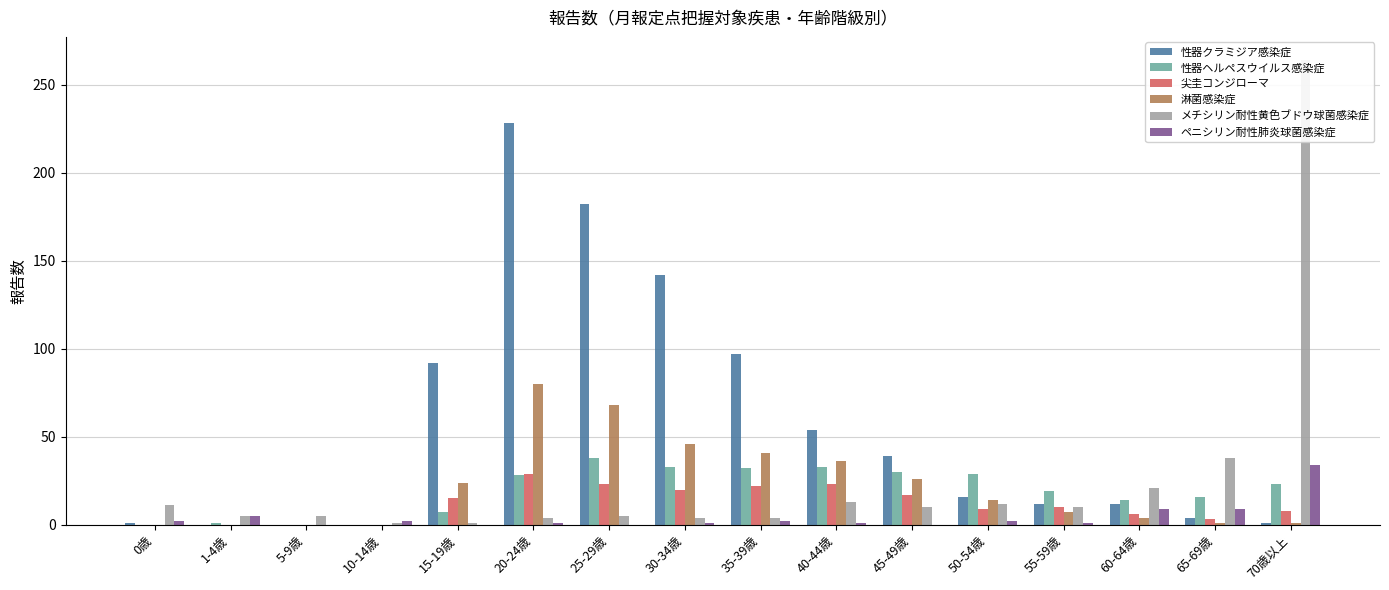

Reading left to right, transcribe all the data shown in this chart.

性器クラミジア感染症: 0歳=1	1-4歳=0	5-9歳=0	10-14歳=0	15-19歳=92	20-24歳=228	25-29歳=182	30-34歳=142	35-39歳=97	40-44歳=54	45-49歳=39	50-54歳=16	55-59歳=12	60-64歳=12	65-69歳=4	70歳以上=1
性器ヘルペスウイルス感染症: 0歳=0	1-4歳=1	5-9歳=0	10-14歳=0	15-19歳=7	20-24歳=28	25-29歳=38	30-34歳=33	35-39歳=32	40-44歳=33	45-49歳=30	50-54歳=29	55-59歳=19	60-64歳=14	65-69歳=16	70歳以上=23
尖圭コンジローマ: 0歳=0	1-4歳=0	5-9歳=0	10-14歳=0	15-19歳=15	20-24歳=29	25-29歳=23	30-34歳=20	35-39歳=22	40-44歳=23	45-49歳=17	50-54歳=9	55-59歳=10	60-64歳=6	65-69歳=3	70歳以上=8
淋菌感染症: 0歳=0	1-4歳=0	5-9歳=0	10-14歳=0	15-19歳=24	20-24歳=80	25-29歳=68	30-34歳=46	35-39歳=41	40-44歳=36	45-49歳=26	50-54歳=14	55-59歳=7	60-64歳=4	65-69歳=1	70歳以上=1
メチシリン耐性黄色ブドウ球菌感染症: 0歳=11	1-4歳=5	5-9歳=5	10-14歳=1	15-19歳=1	20-24歳=4	25-29歳=5	30-34歳=4	35-39歳=4	40-44歳=13	45-49歳=10	50-54歳=12	55-59歳=10	60-64歳=21	65-69歳=38	70歳以上=264
ペニシリン耐性肺炎球菌感染症: 0歳=2	1-4歳=5	5-9歳=0	10-14歳=2	15-19歳=0	20-24歳=1	25-29歳=0	30-34歳=1	35-39歳=2	40-44歳=1	45-49歳=0	50-54歳=2	55-59歳=1	60-64歳=9	65-69歳=9	70歳以上=34